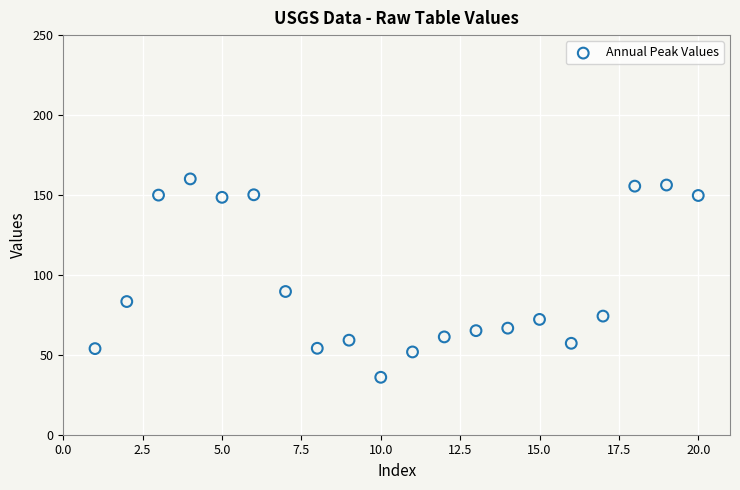

What is the range of X values (max minus min)?

19.0